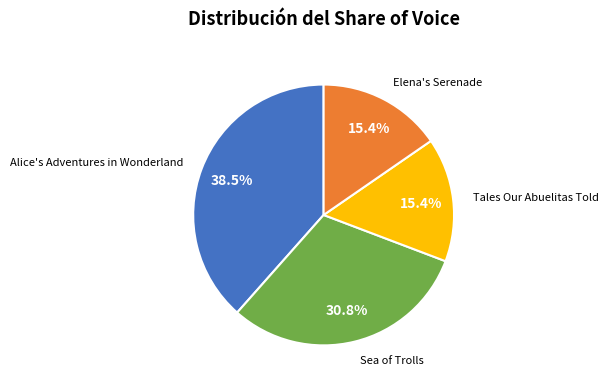

How many slices are in this pie chart?

4